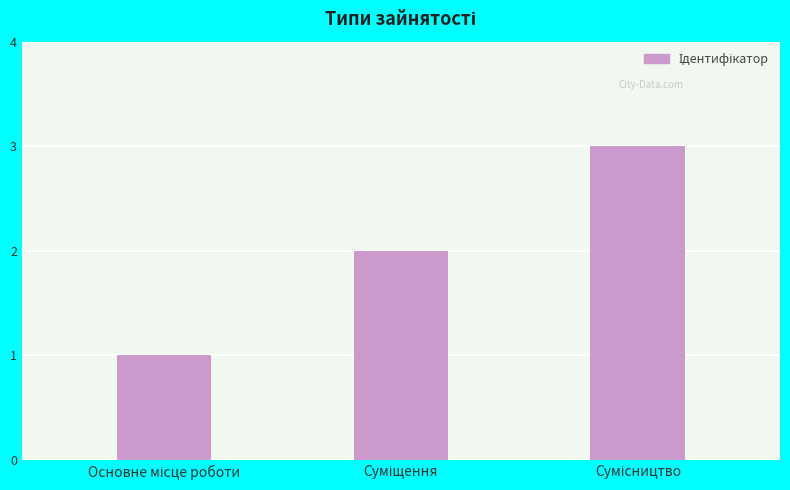

What is the sum of all values?

6